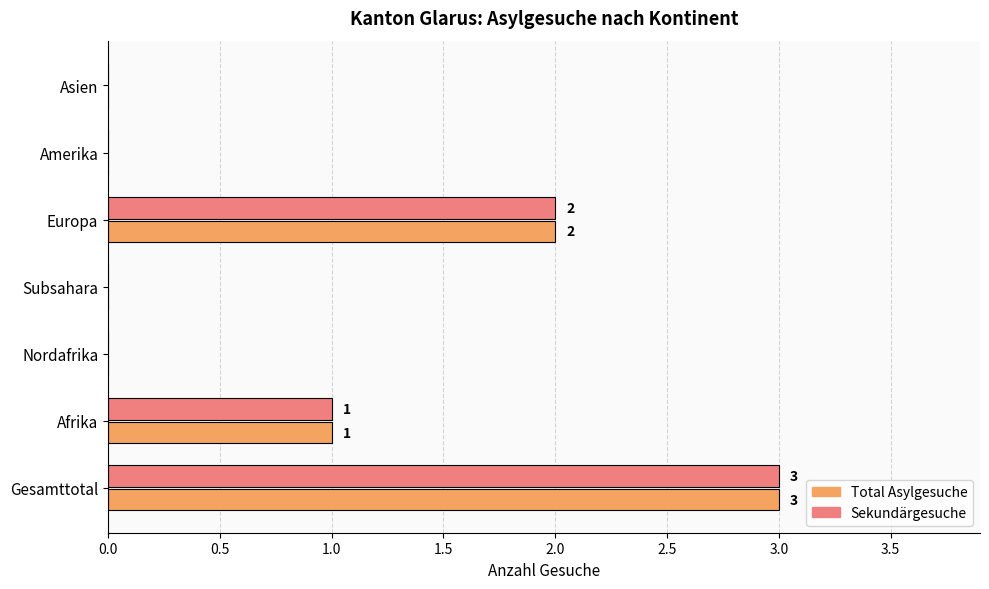

The value of Sekundärgesuche at Amerika is 0. True or false?

True